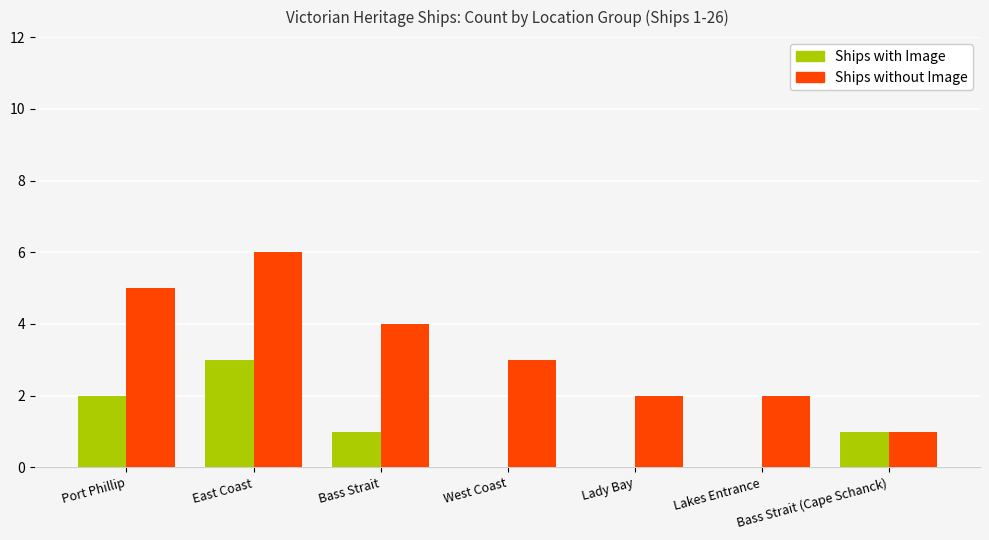

Is it true that Ships with Image equals 1 at Bass Strait?

True